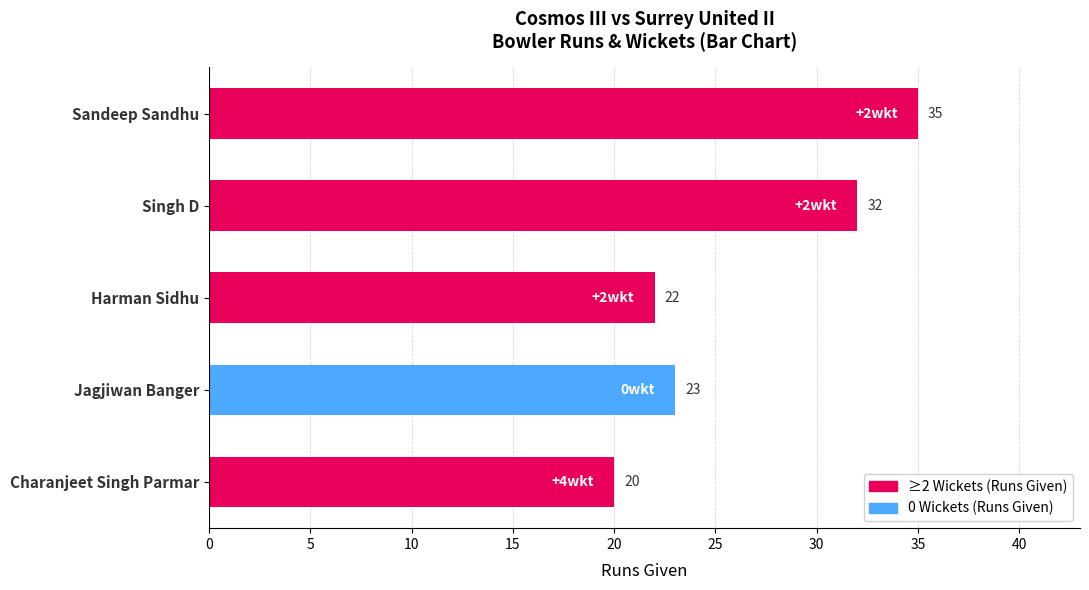

List the labels in order of value, largest first.

Sandeep Sandhu, Singh D, Jagjiwan Banger, Harman Sidhu, Charanjeet Singh Parmar